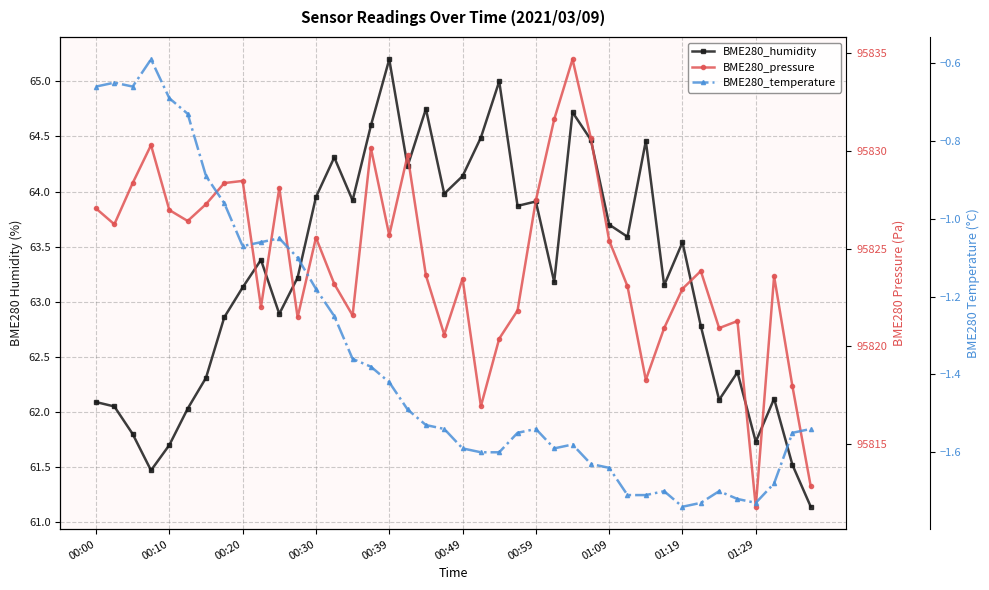

Rank the series by their maximum value, from highest to lowest.

BME280_pressure, BME280_humidity, BME280_temperature